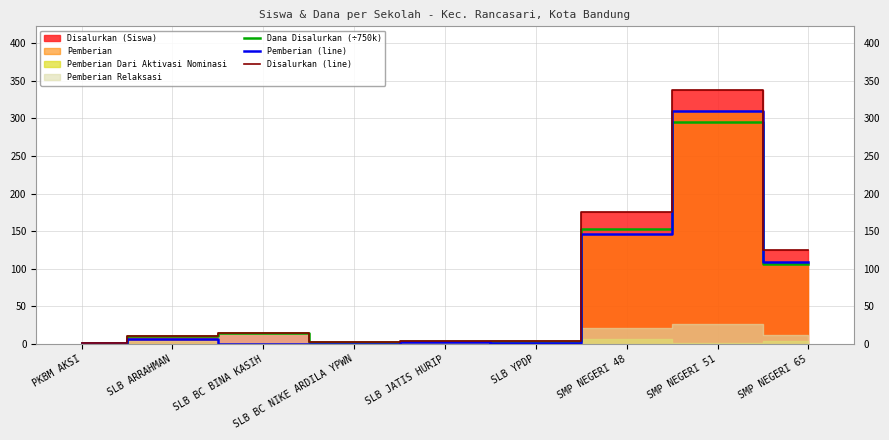

What is the value of the Dana Disalurkan (÷750k) point at the 7th from the left?

153.0